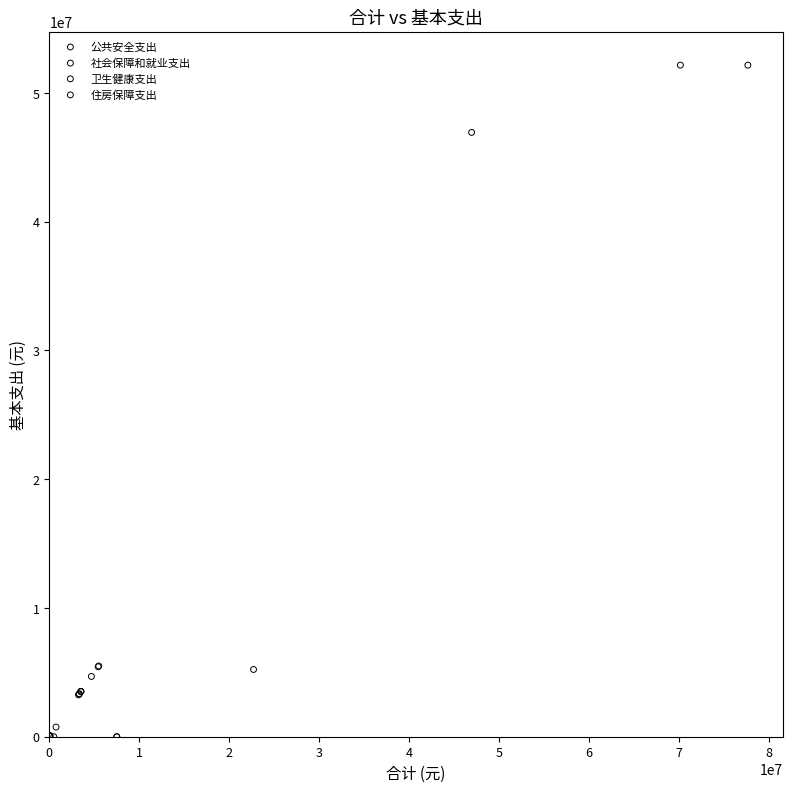

Which series reaches the maximum Y coordinate?

公共安全支出